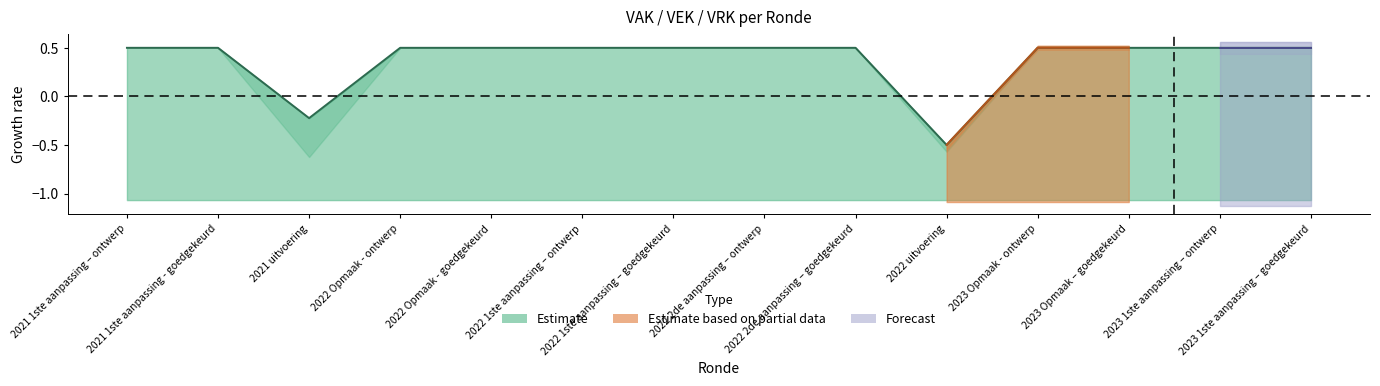

Reading left to right, transcribe all the data shown in this chart.

2021 1ste aanpassing – ontwerp=0.5	2021 1ste aanpassing - goedgekeurd=0.5	2021 uitvoering=-0.2	2022 Opmaak - ontwerp=0.5	2022 Opmaak - goedgekeurd=0.5	2022 1ste aanpassing – ontwerp=0.5	2022 1ste aanpassing – goedgekeurd=0.5	2022 2de aanpassing – ontwerp=0.5	2022 2de aanpassing – goedgekeurd=0.5	2022 uitvoering=-0.5	2023 Opmaak - ontwerp=0.5	2023 Opmaak – goedgekeurd=0.5	2023 1ste aanpassing – ontwerp=0.5	2023 1ste aanpassing – goedgekeurd=0.5